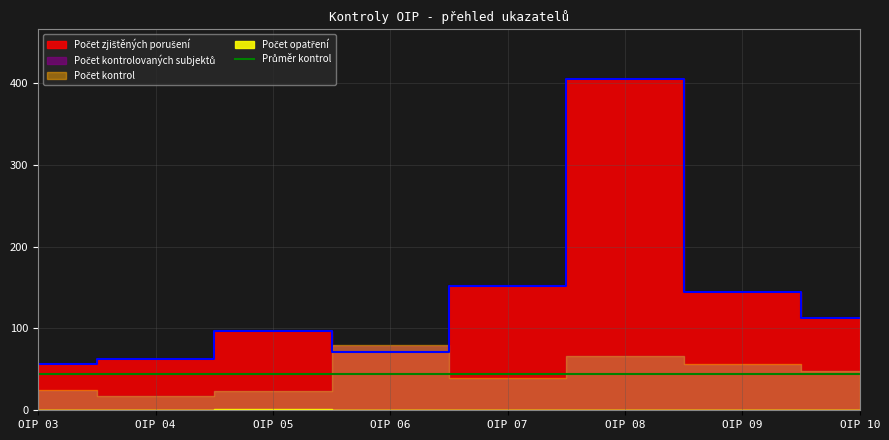

Reading right to left, extract all data points from this chart.

Počet kontrol: 48	57	66	39	80	24	18	25
Počet zjištěných porušení: 113	145	405	152	71	97	63	57
Počet kontrolovaných subjektů: 48	55	66	38	78	24	18	24
Počet opatření: 0	0	0	0	0	1	0	0